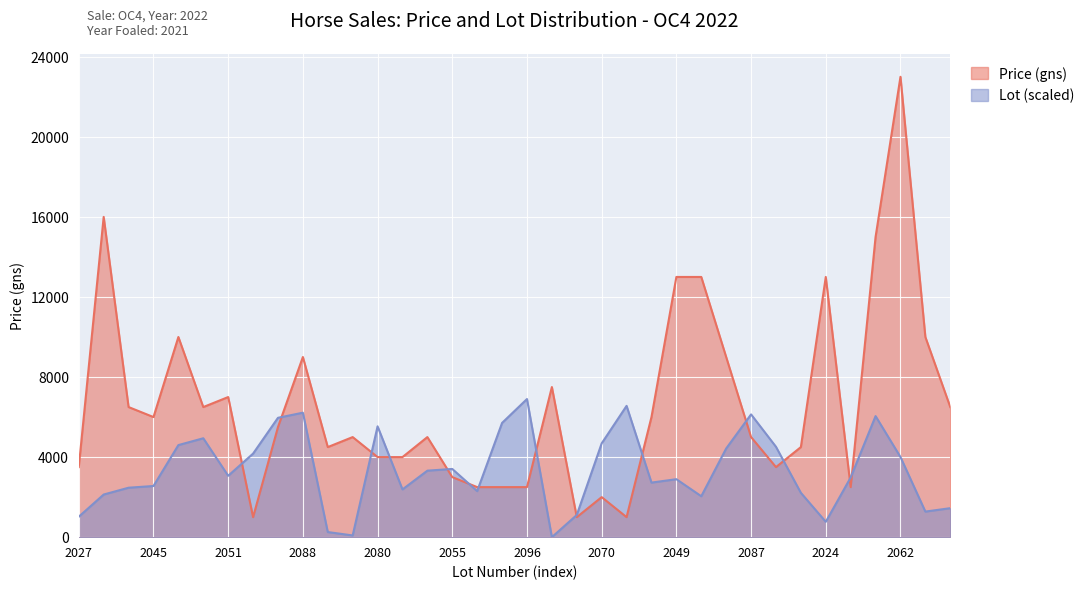

Where is the first local minimum for Price (gns)?

2045